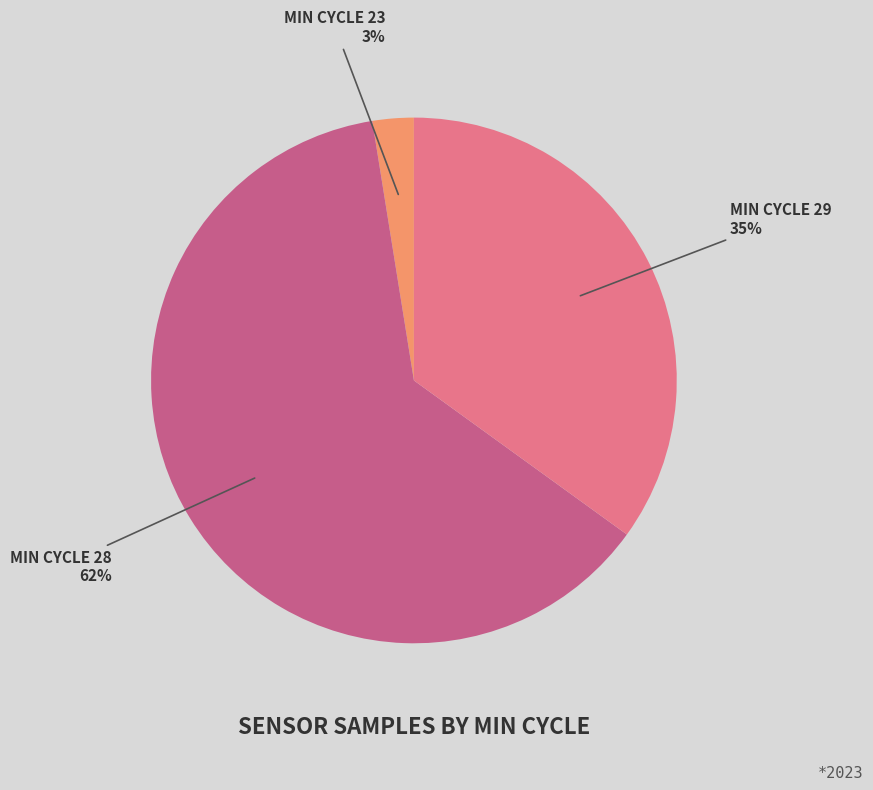

What is the ratio of the value at MIN CYCLE 28 to the value at MIN CYCLE 29?

1.8